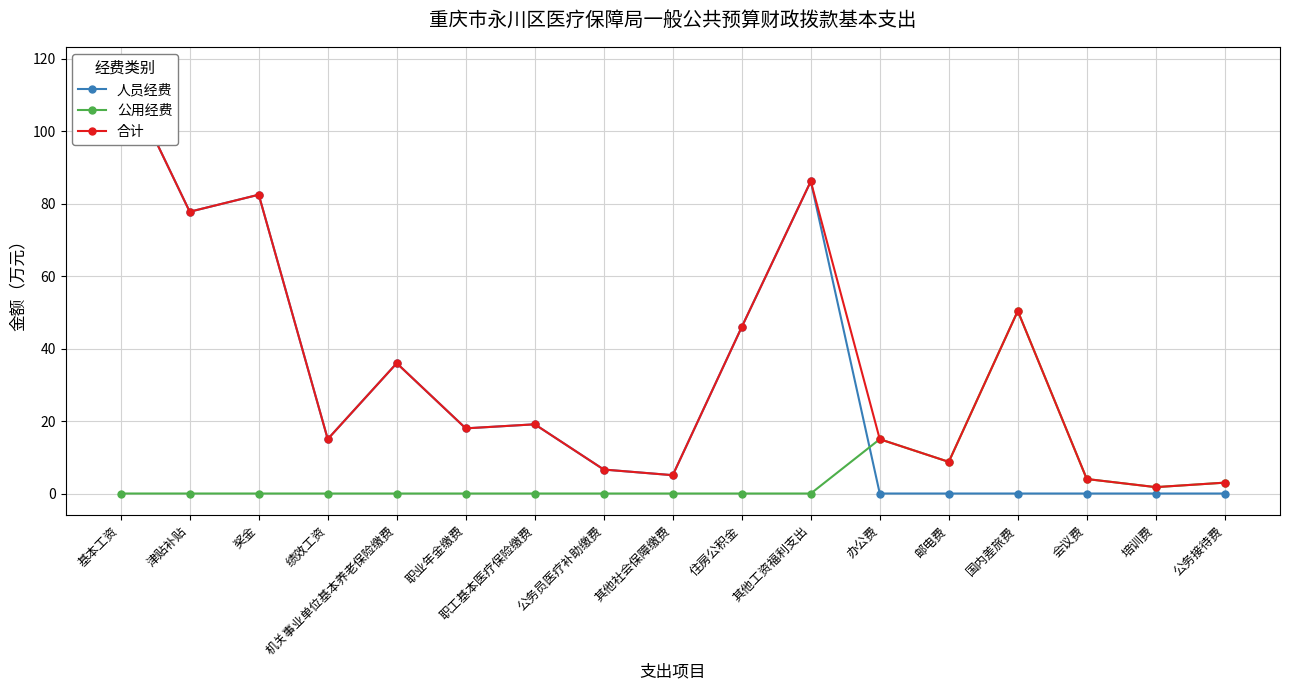

True or false: 合计 and 人员经费 intersect in this chart.

False